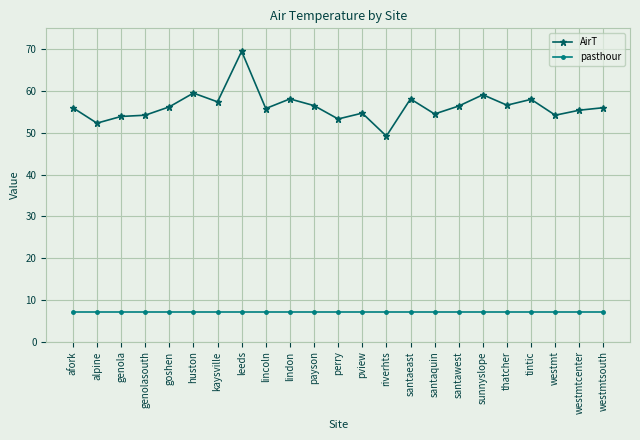

What value does the pasthour series have at huston?

7.0